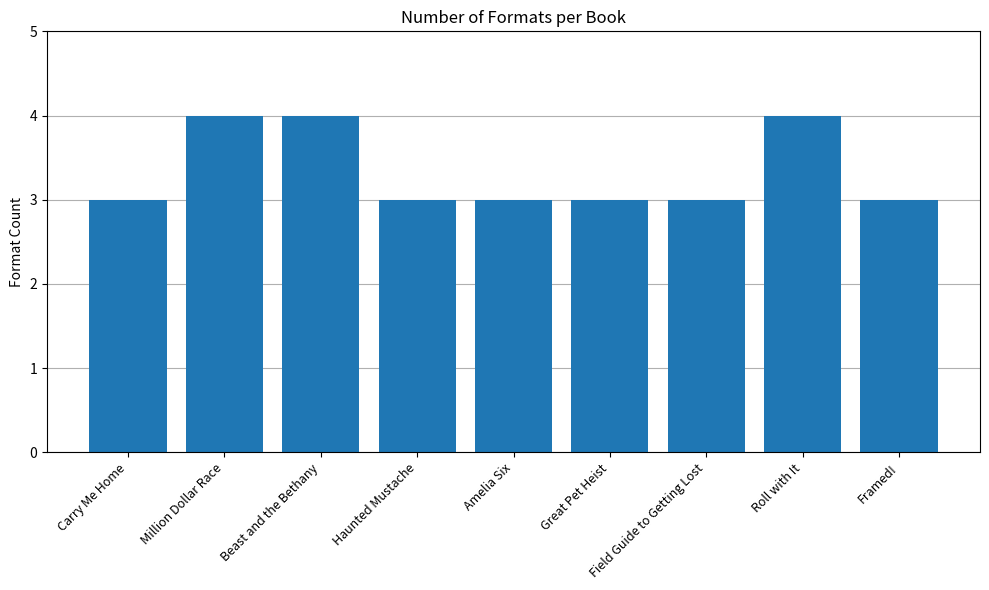

Count the values in the range 3 to 4.

9